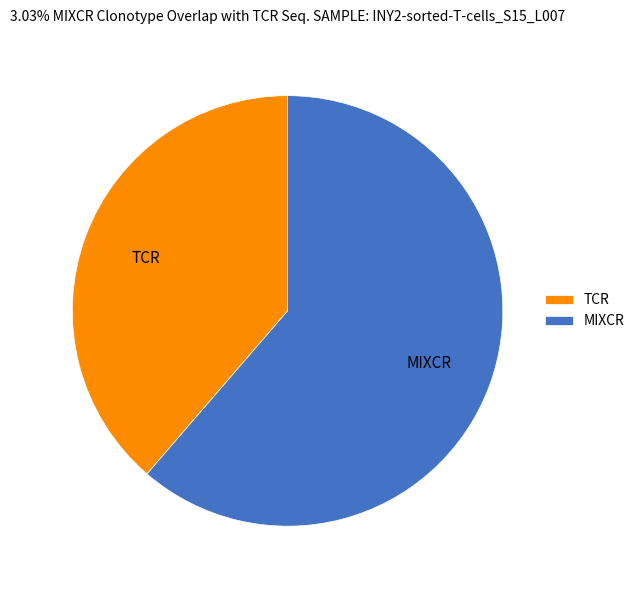

Combined, do TCR and MIXCR account for over 50%?

Yes